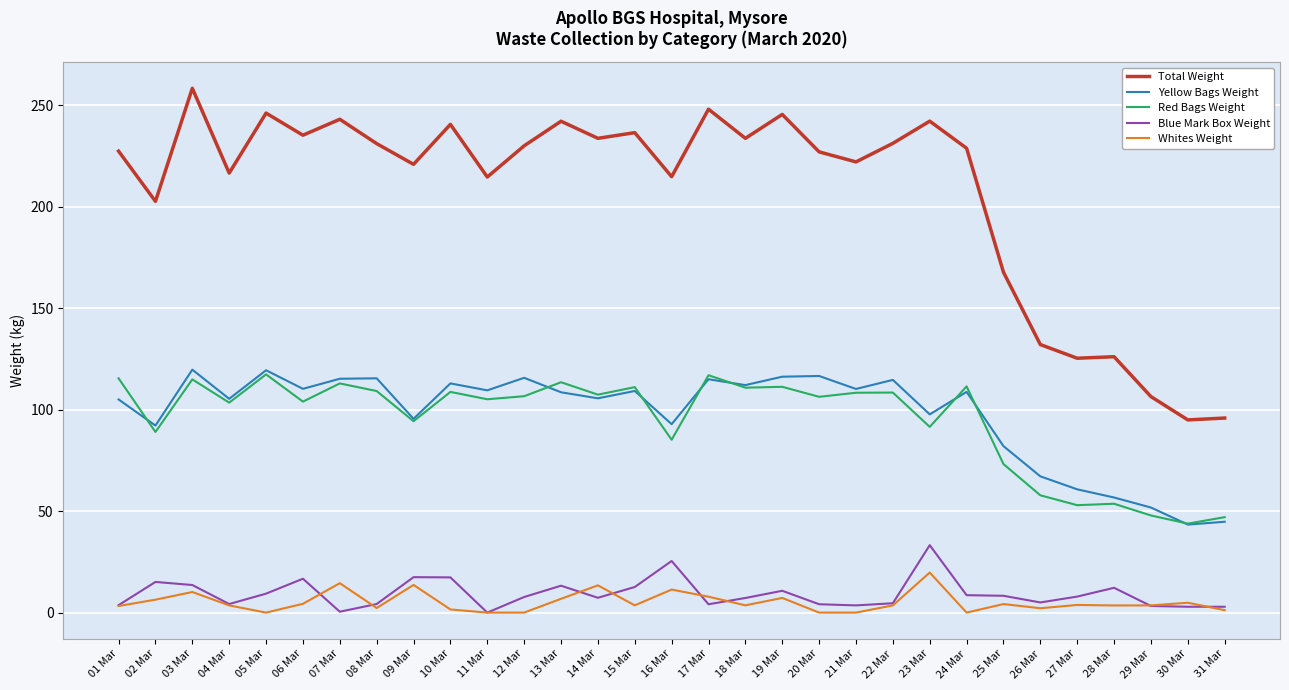

At 20 Mar, list the series in order from smallest to largest.

Whites Weight, Blue Mark Box Weight, Red Bags Weight, Yellow Bags Weight, Total Weight